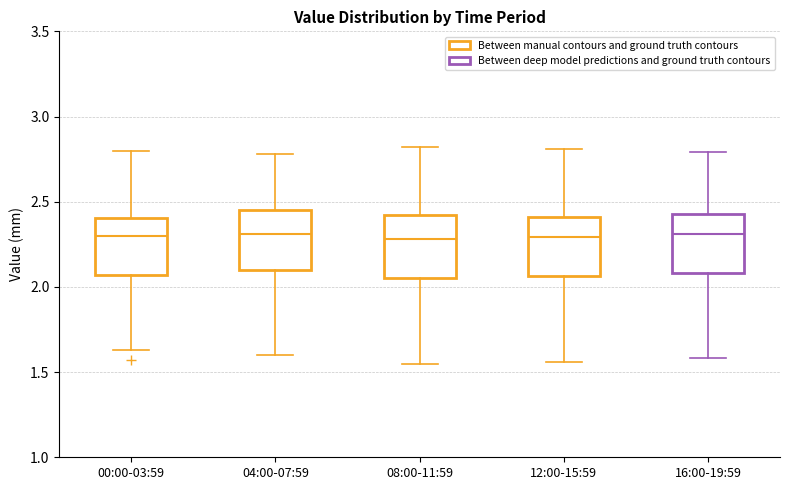

Reading left to right, read every box against the y-axis: the position of its median line, the range the box covers, and the ends of its whiskers. The values are not printed on the chart, so give them approximately, as read against the axis.

00:00-03:59: median 2.30, box 2.05 to 2.40, whiskers 1.65 to 2.80
04:00-07:59: median 2.30, box 2.10 to 2.45, whiskers 1.60 to 2.80
08:00-11:59: median 2.30, box 2.05 to 2.40, whiskers 1.55 to 2.80
12:00-15:59: median 2.30, box 2.05 to 2.40, whiskers 1.55 to 2.80
16:00-19:59: median 2.30, box 2.10 to 2.45, whiskers 1.60 to 2.80